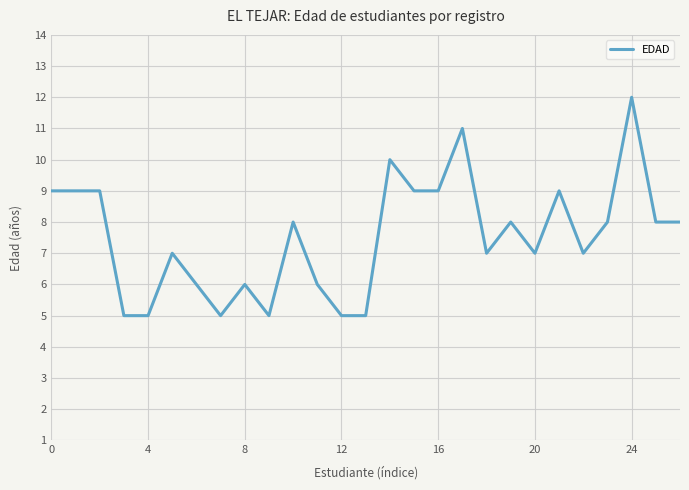

Count the values in the range 6 to 9.

18